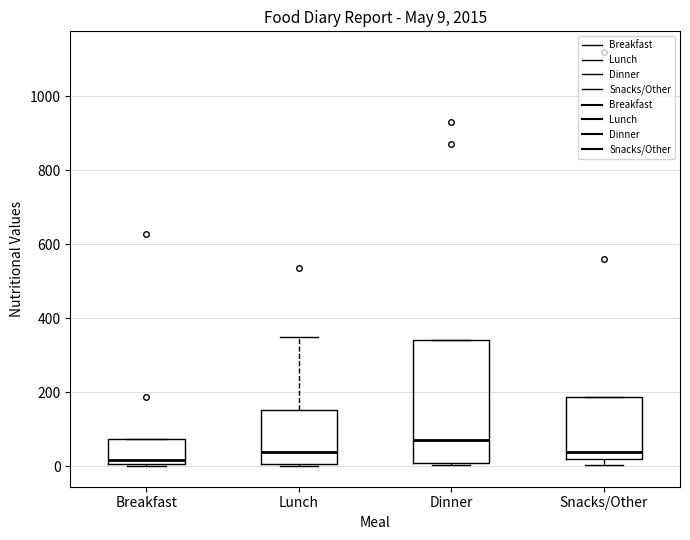

Which box has the lowest median line?

Breakfast